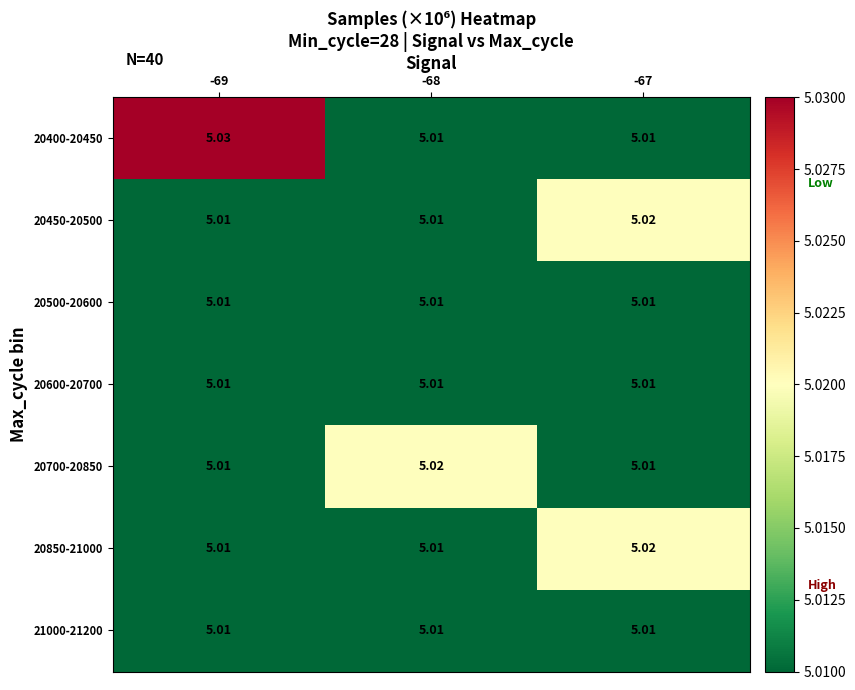

Count the number of data series in this chart.

7